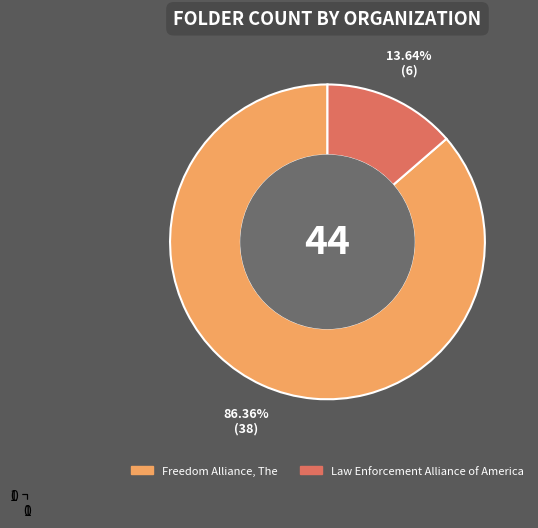

To the nearest percent, what is the difference between the Freedom Alliance, The and Law Enforcement Alliance of America slice percentages?

73%